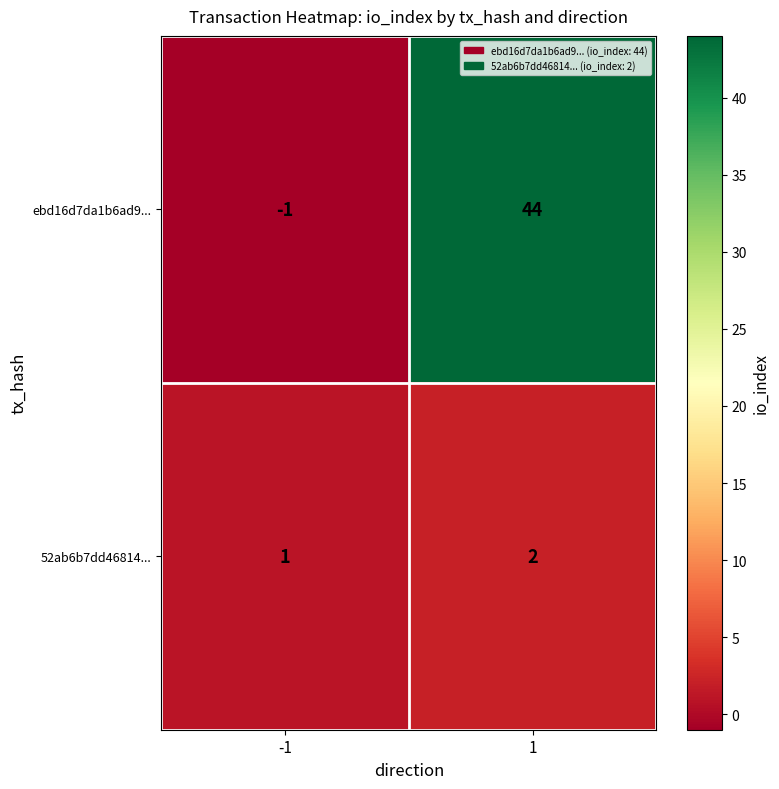

What is the difference between the maximum and minimum values in the ebd16d7da1b6ad9... series?

45